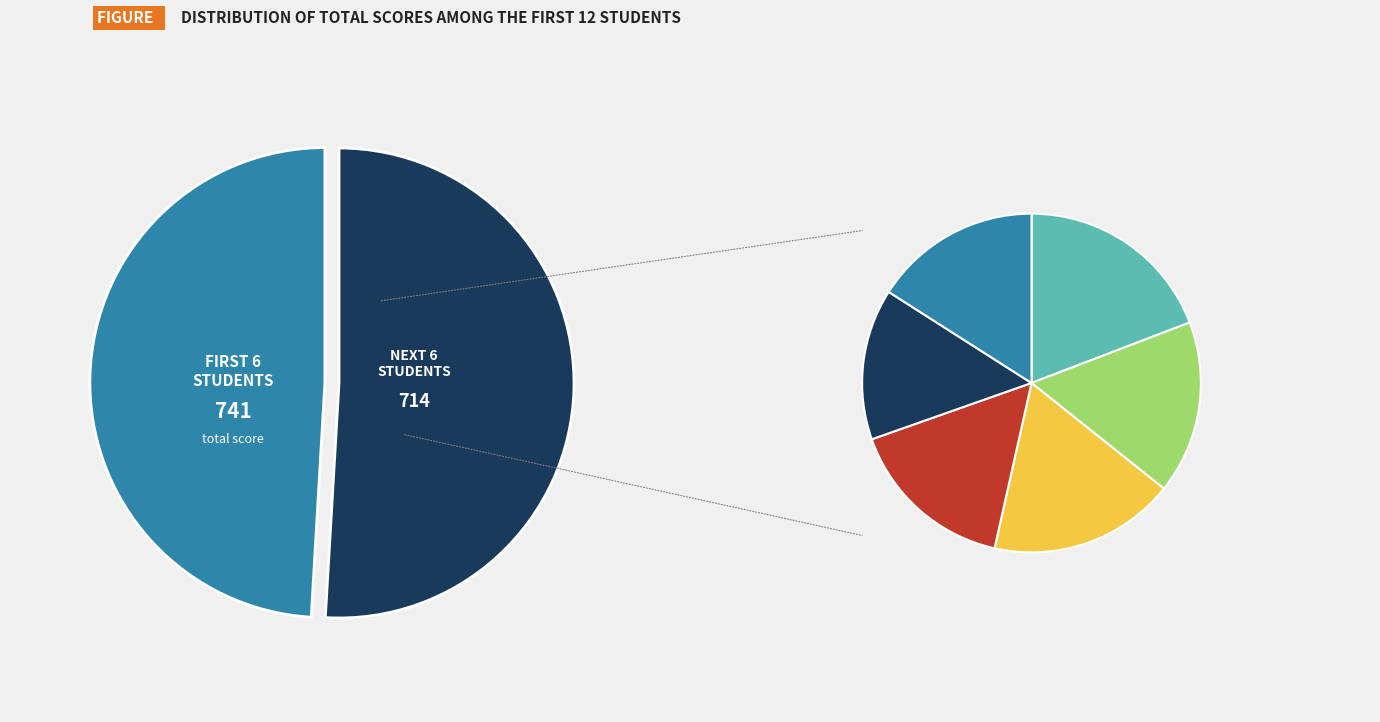

Is Alfatiha Nurul S the majority of the pie?

No